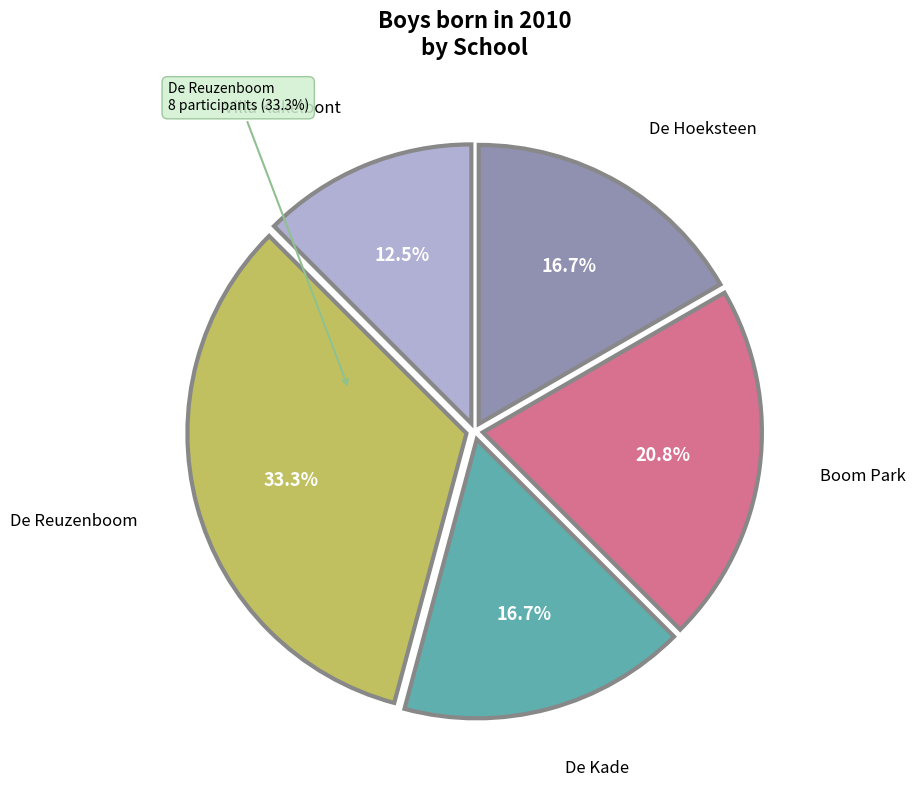

To the nearest percent, what portion does De Reuzenboom represent?

33%